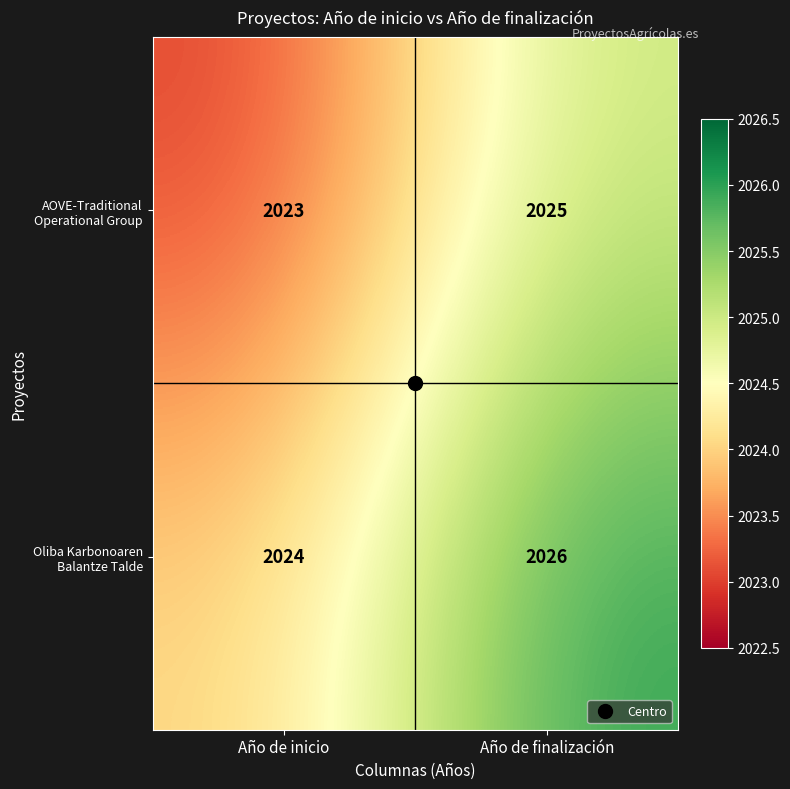

Count the number of data series in this chart.

2